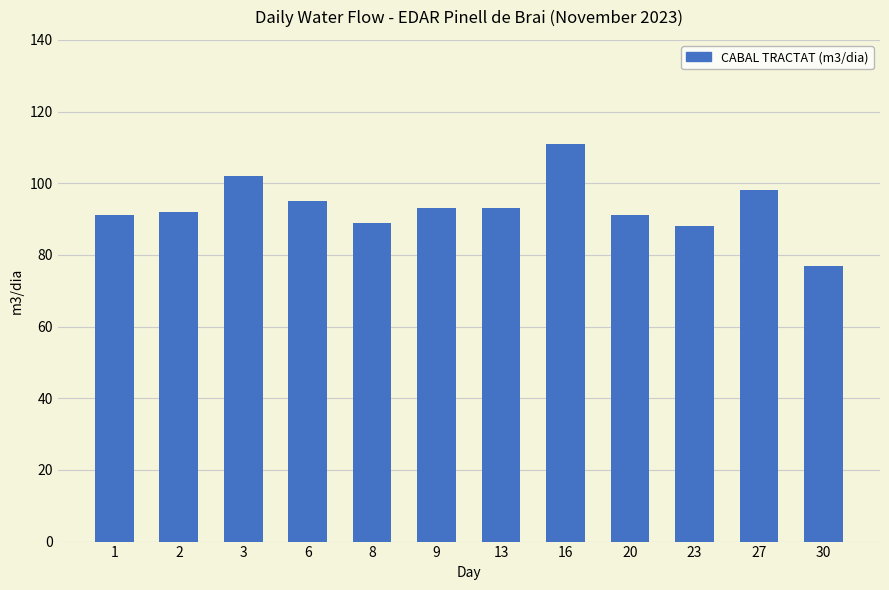

What is the value of the 2nd bar from the left?

92